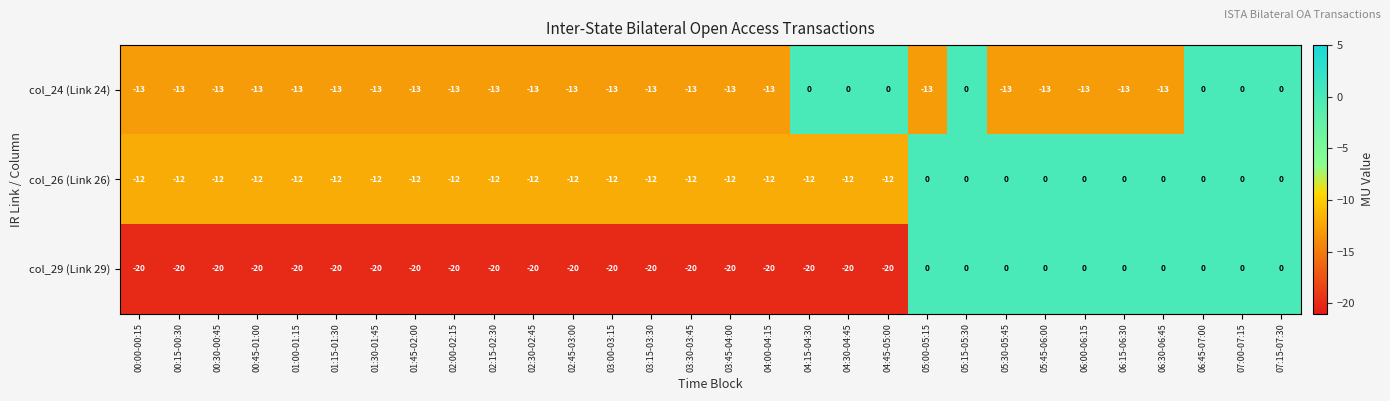

At which label is col_29 (Link 29) closest to -10?

00:00-00:15